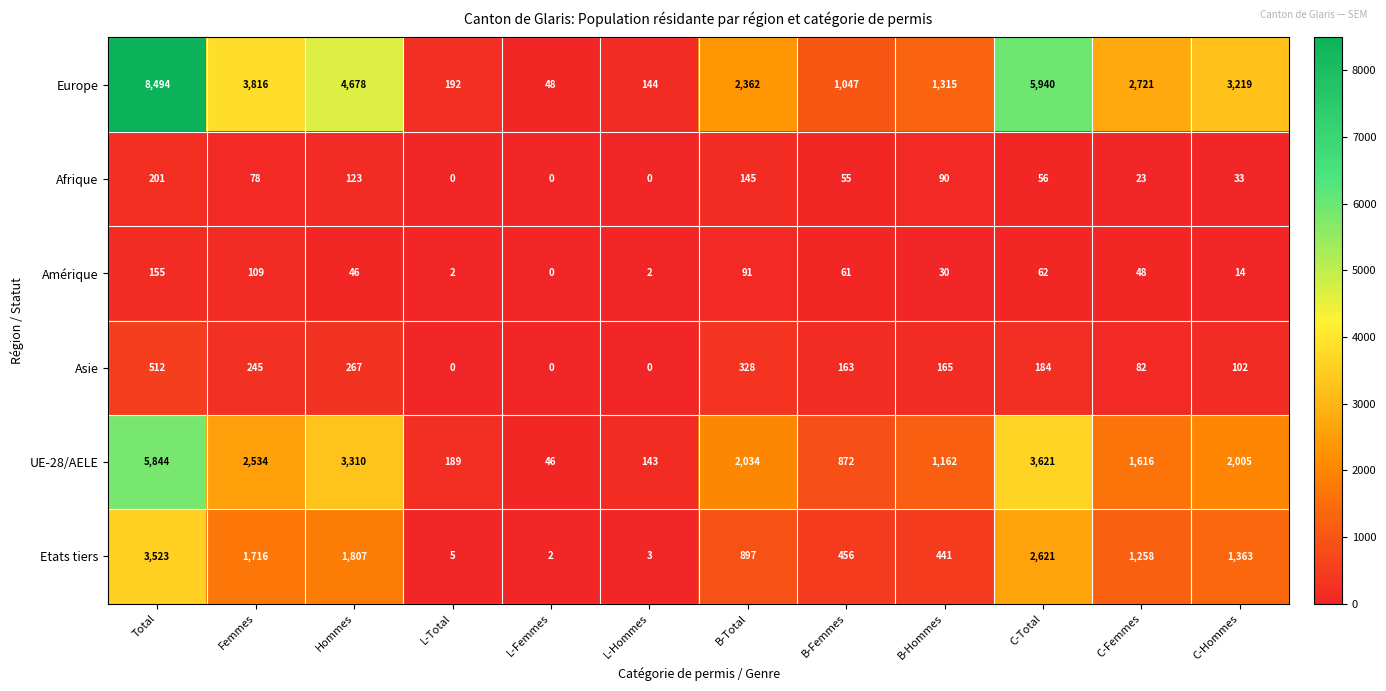

Is it true that Afrique equals 33 at C-Hommes?

True